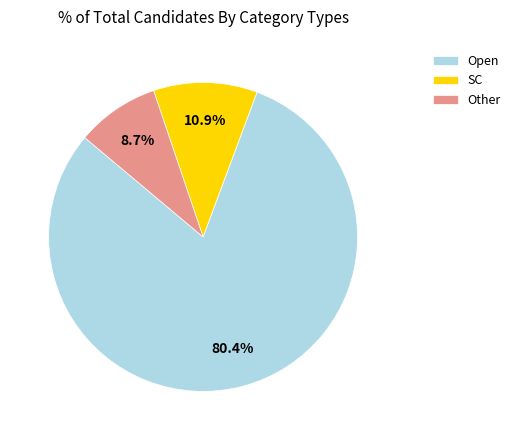

Is the sum of Open and Other greater than half?

Yes